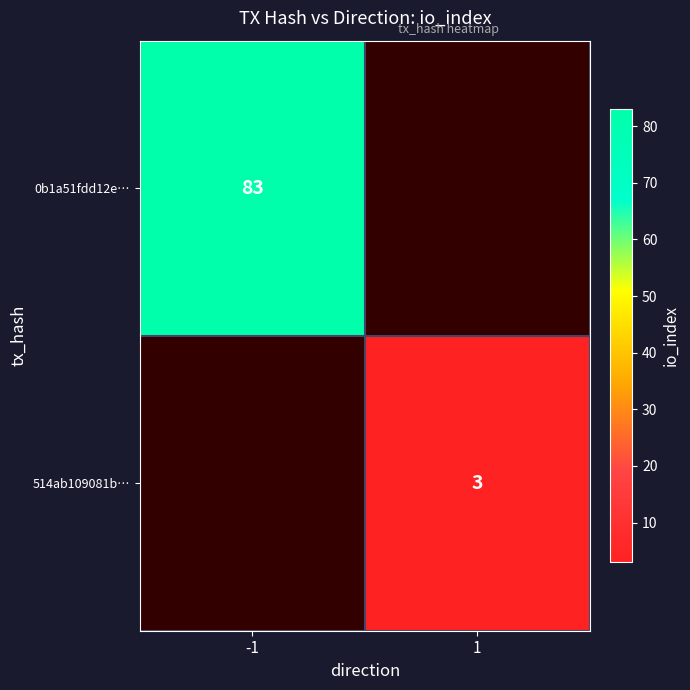

True or false: 514ab109081b… has a value of 3 at 1.

True